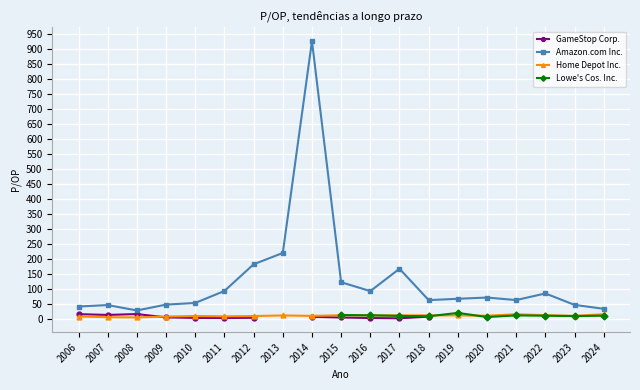

How many lines are shown in the chart?

4